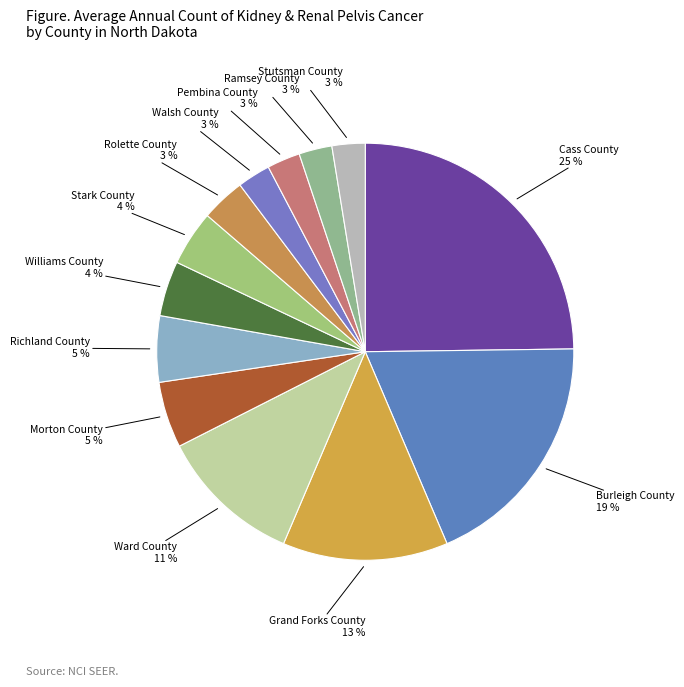

What percentage is the Morton County slice, to the nearest percent?

5%